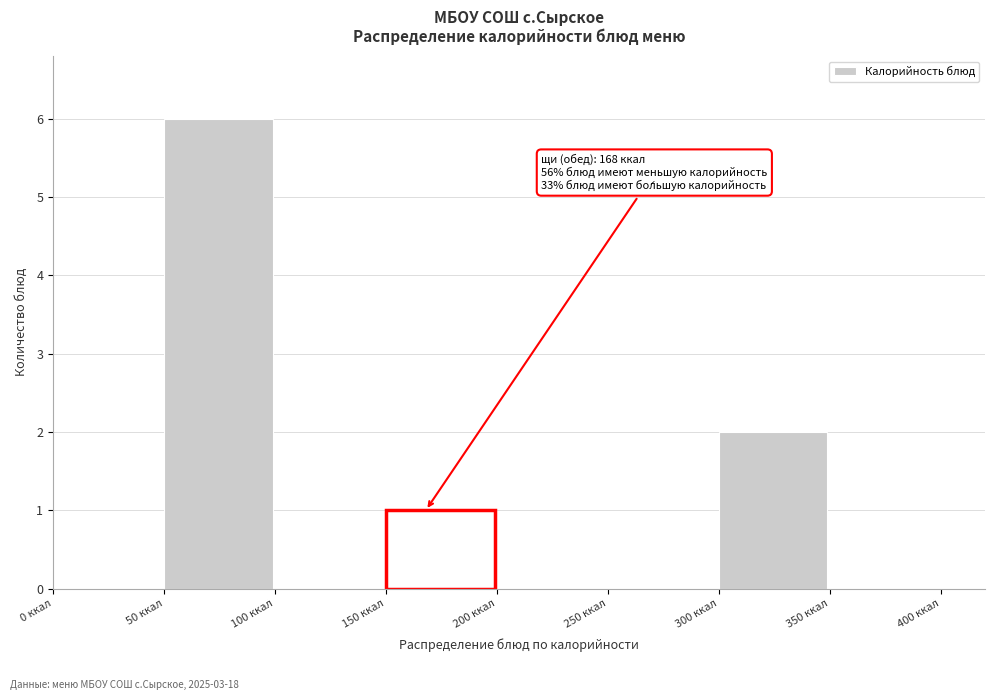

Which range on the x-axis has the tallest bar?

50 to 100